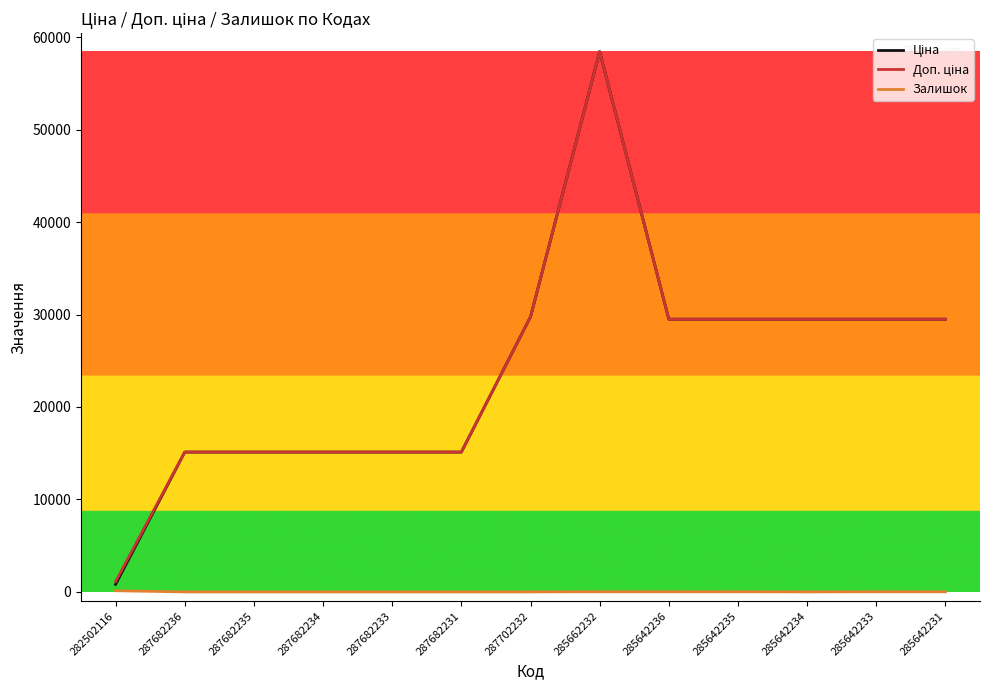

True or false: Залишок has a value of 125.0 at 282502116.

True